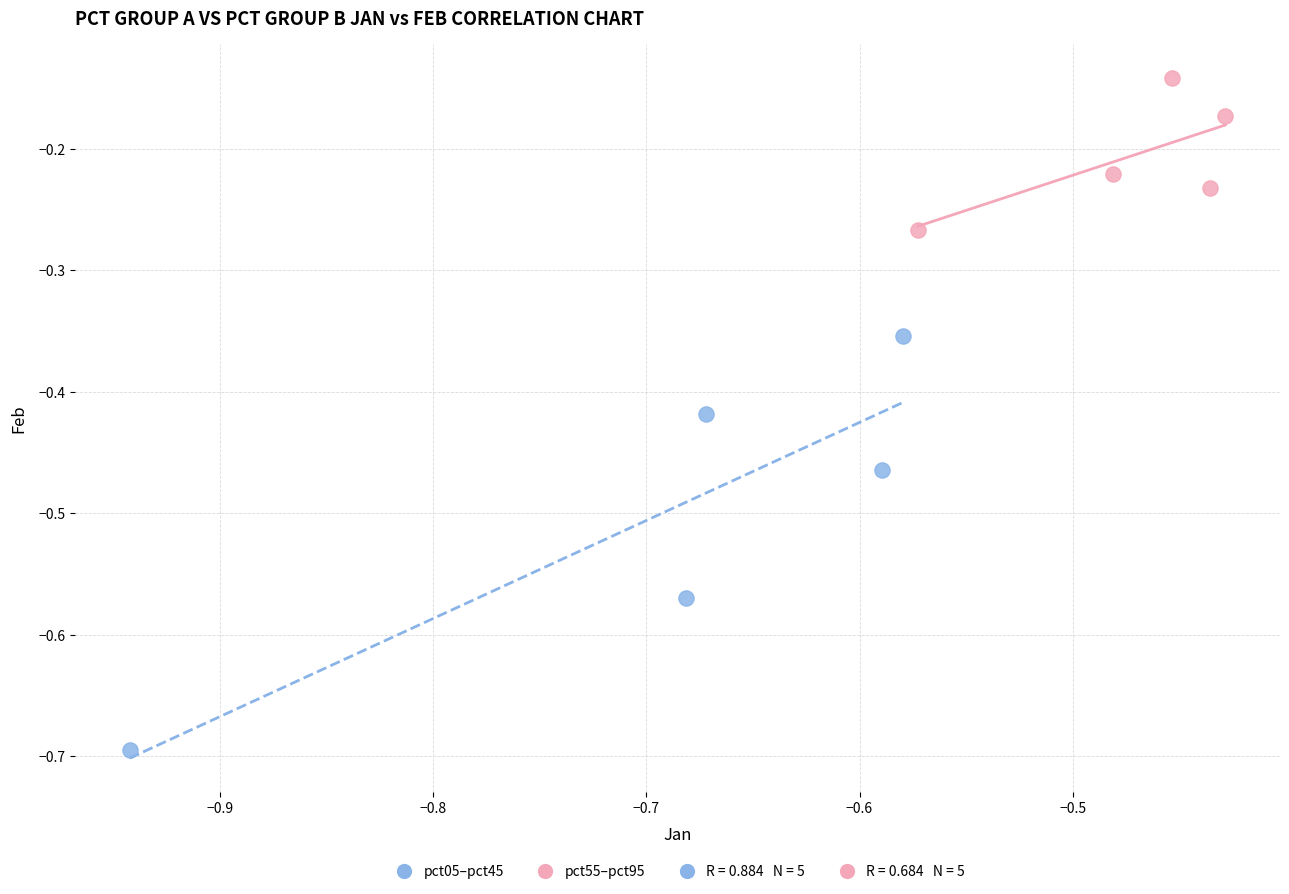

Which series contains the lowest Y value?

pct05–pct45